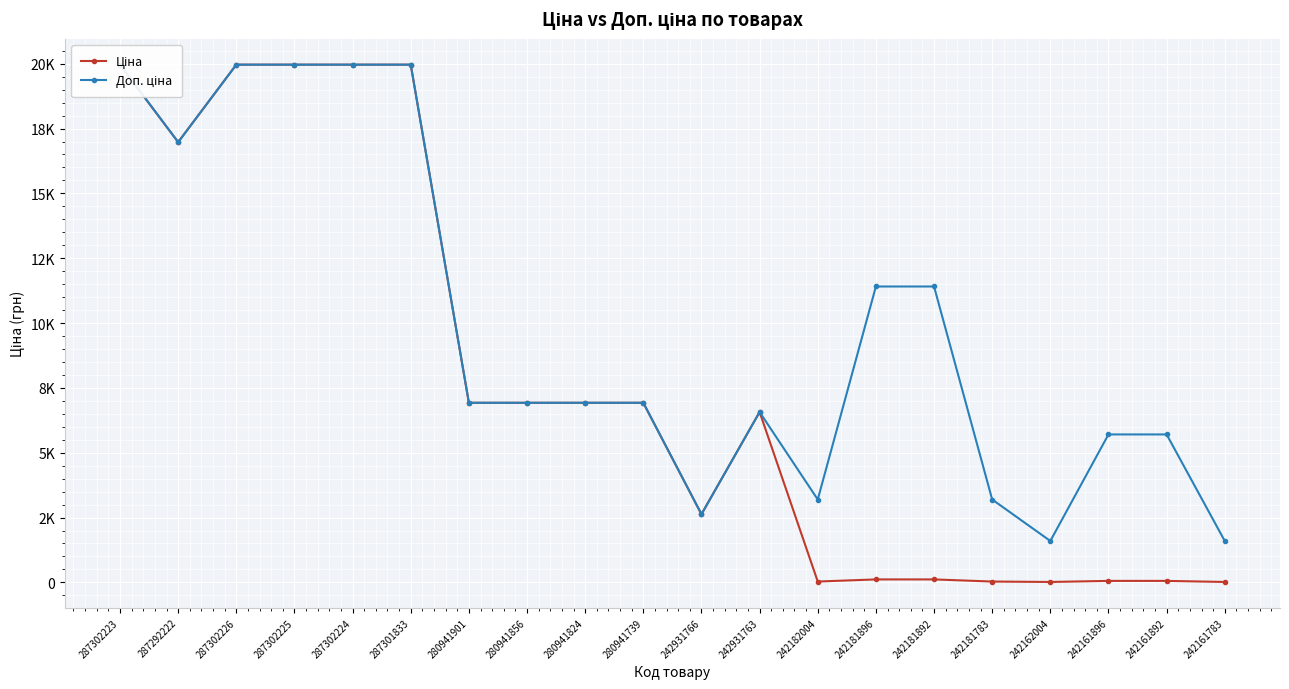

True or false: Ціна and Доп. ціна cross at least once.

False